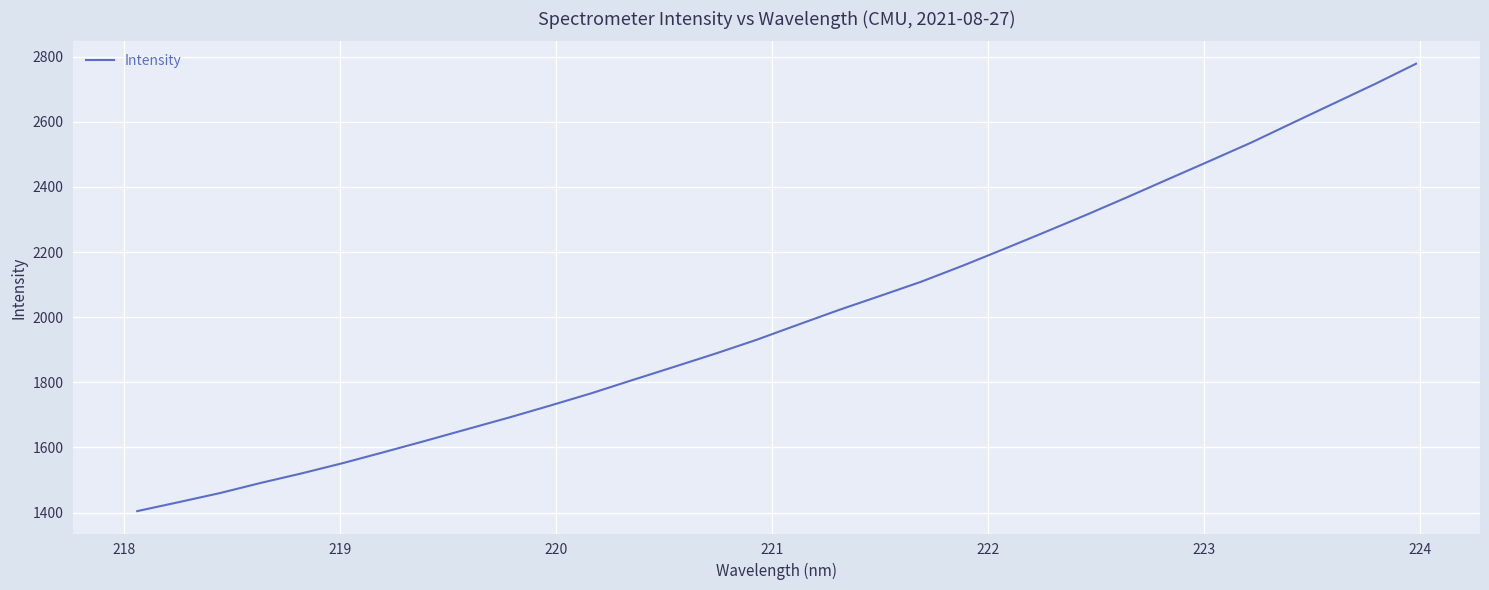

Reading left to right, extract all data points from this chart.

1404.4	1431.8	1459.8	1491.3	1520.9	1552.5	1586.4	1621.0	1656.4	1691.6	1728.4	1766.3	1807.0	1847.2	1887.8	1930.3	1976.4	2022.1	2065.2	2109.0	2157.9	2209.1	2261.2	2314.1	2368.7	2424.5	2479.9	2536.0	2596.2	2655.9	2715.7	2778.0